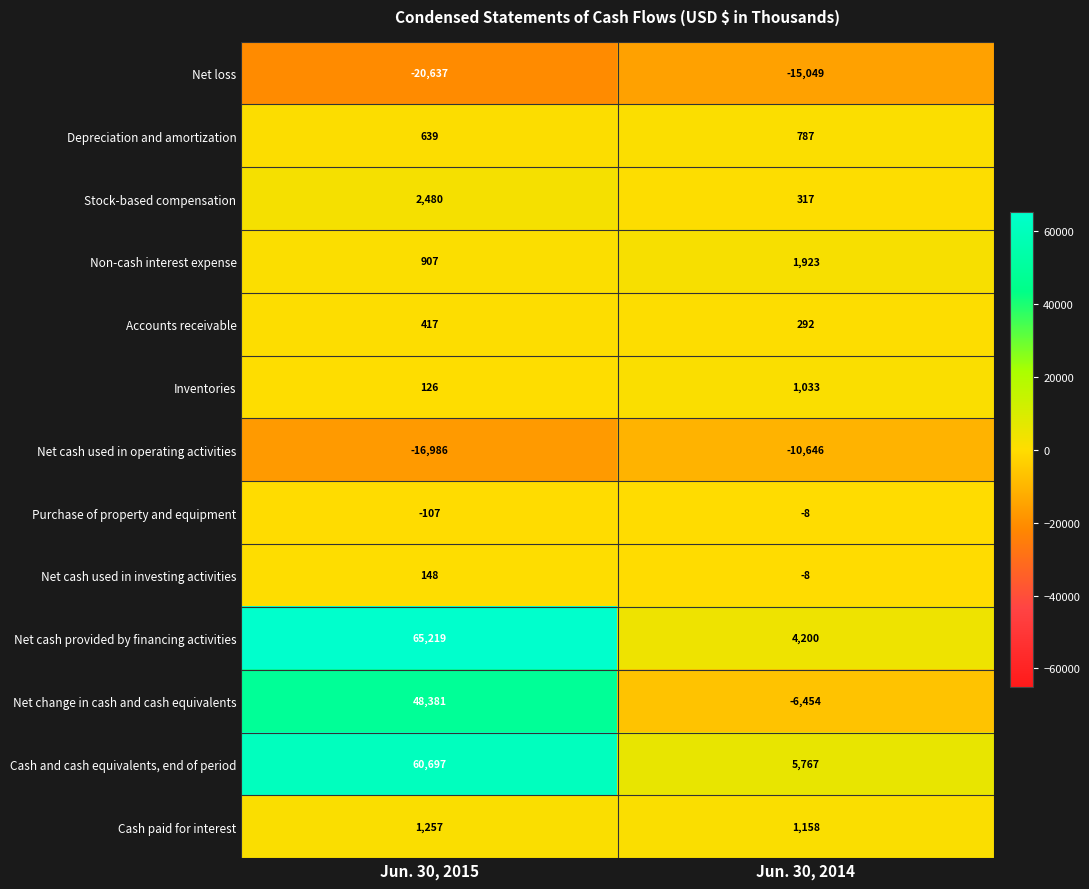

True or false: Net cash used in investing activities has a value of 148 at Jun. 30, 2015.

True